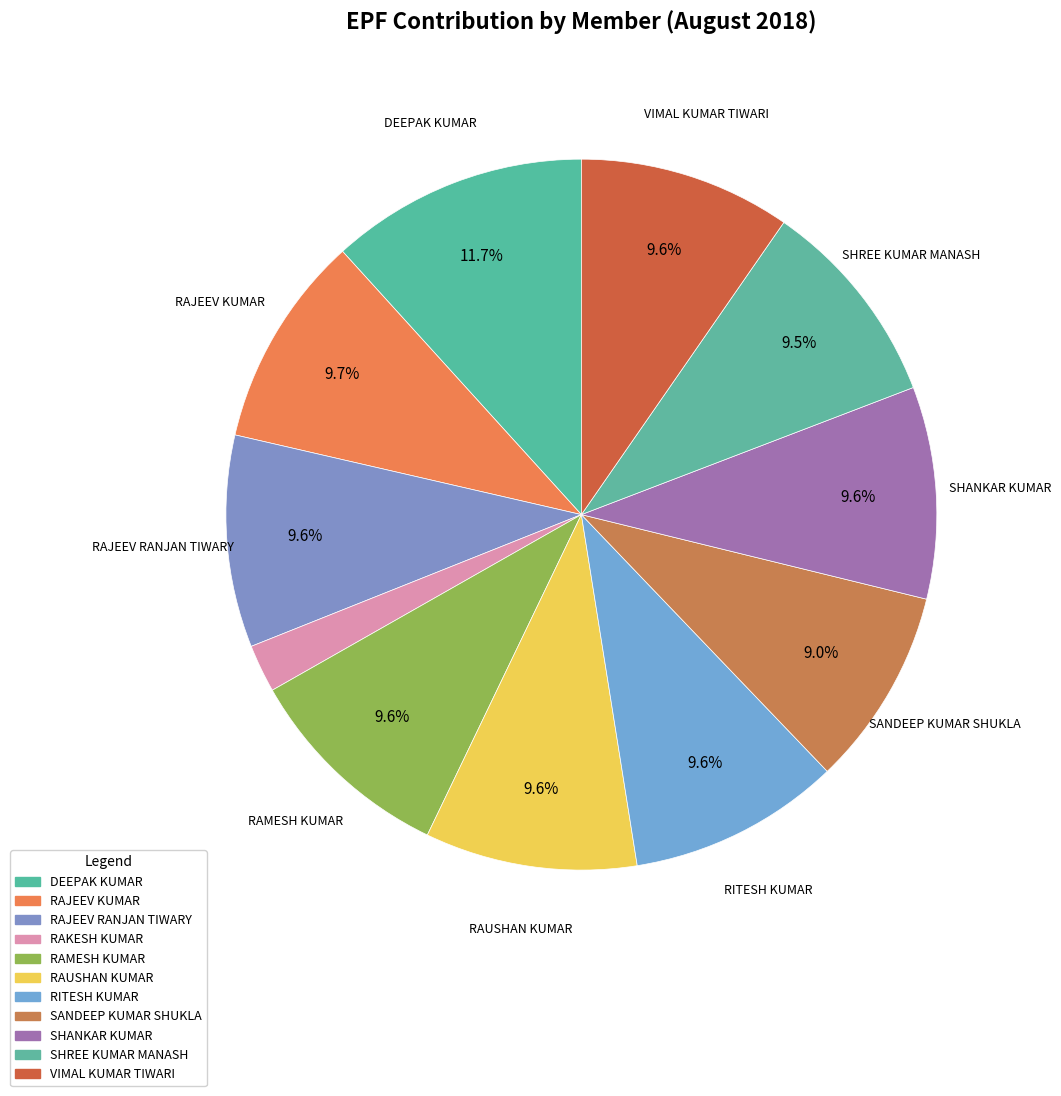

To the nearest percent, what is the average slice percentage?

9%